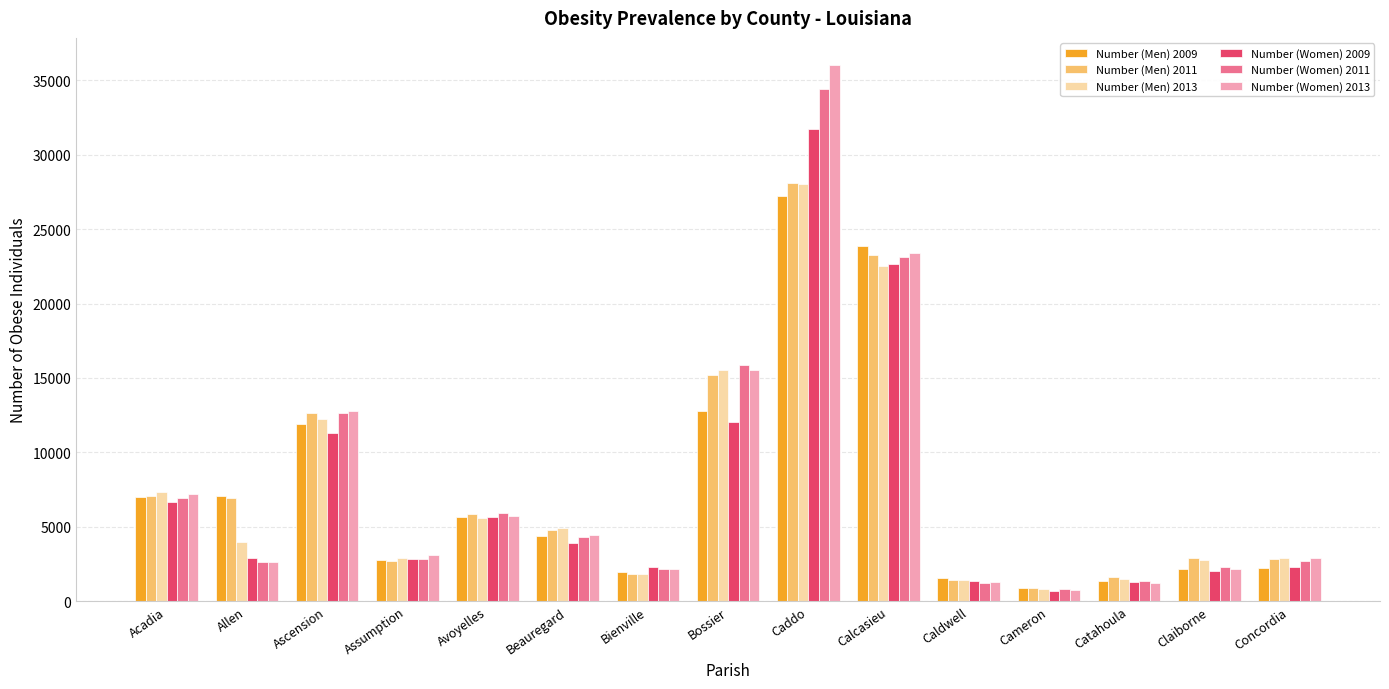

What is the label of the 14th bar from the right?

Allen